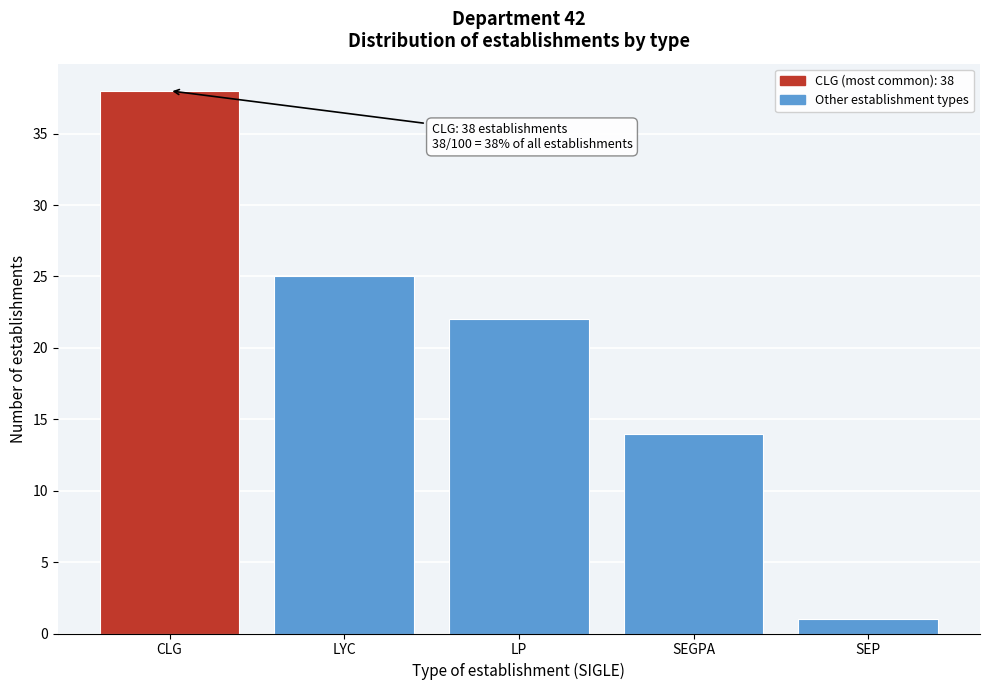

Reading left to right, transcribe all the data shown in this chart.

CLG=38	LYC=25	LP=22	SEGPA=14	SEP=1